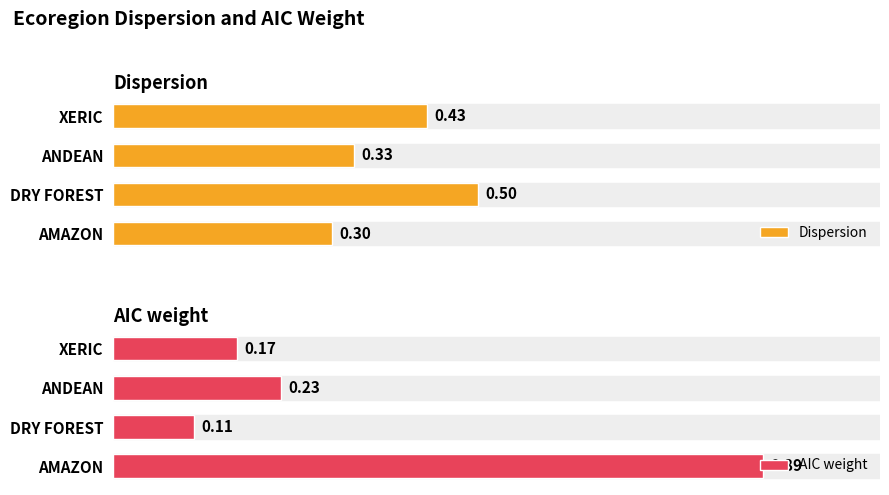

How many categories are shown in the chart?

4